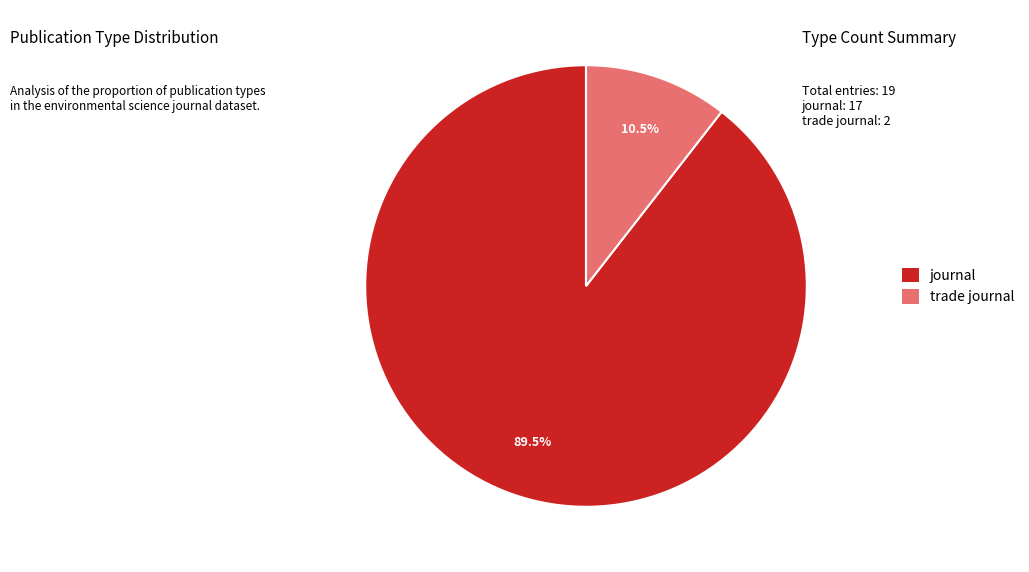

Is there any slice that represents more than half of the pie?

Yes